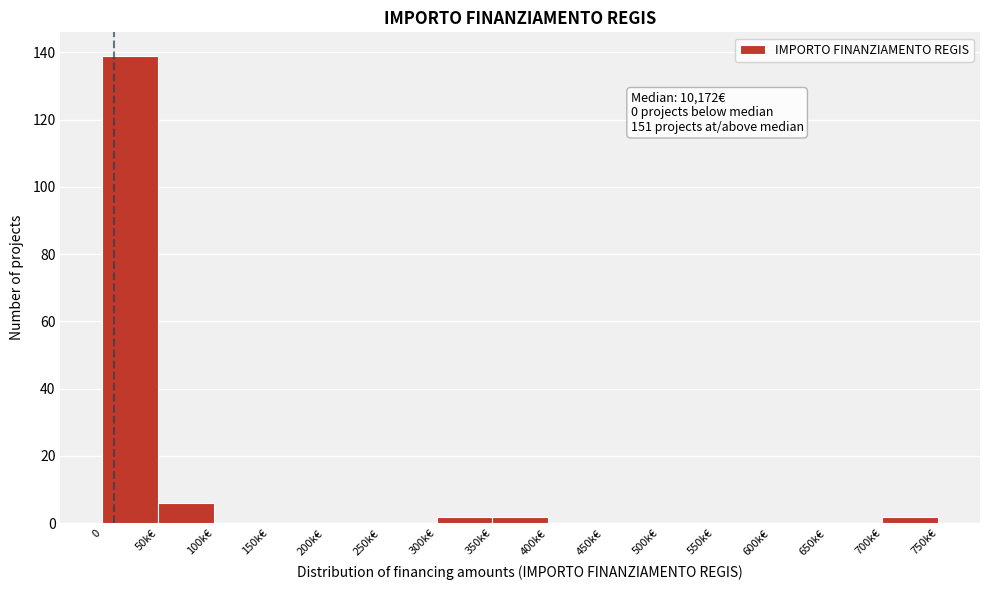

Reading right to left, extract all data points from this chart.

700k€=2	650k€=0	600k€=0	550k€=0	500k€=0	450k€=0	400k€=0	350k€=2	300k€=2	250k€=0	200k€=0	150k€=0	100k€=0	50k€=6	0=139